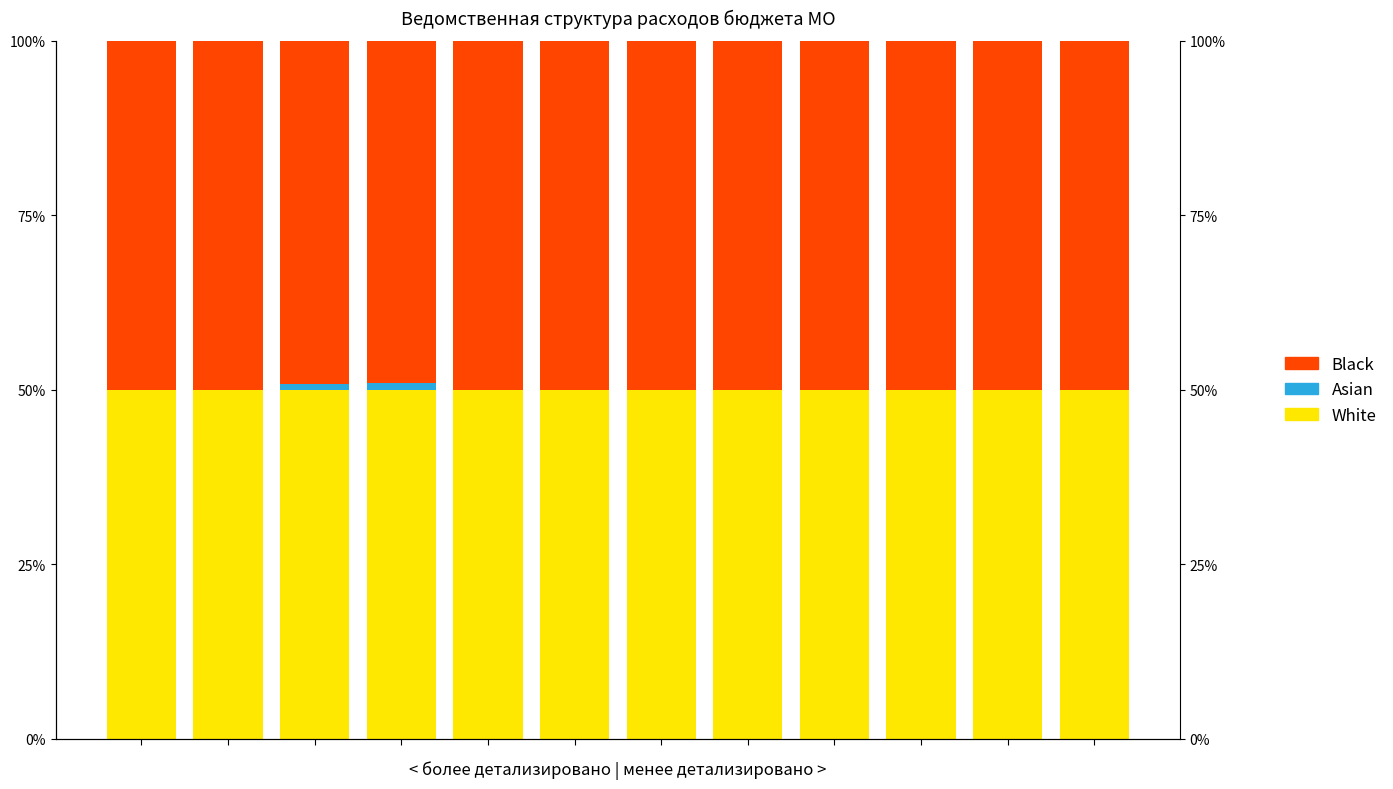

The value of White at 6 is 50.0. True or false?

True